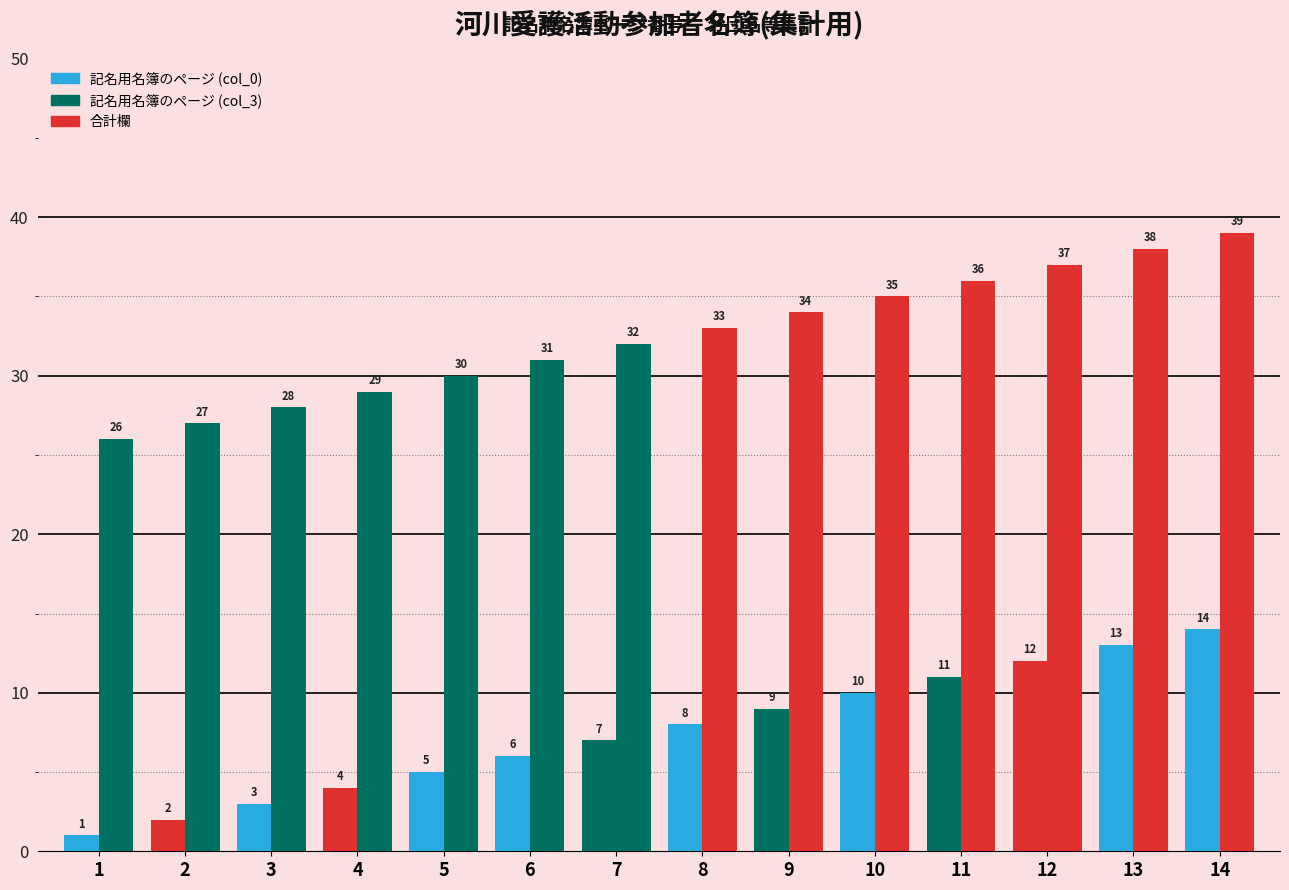

Which series has the largest total across all categories?

記名用名簿のページ (col_3)